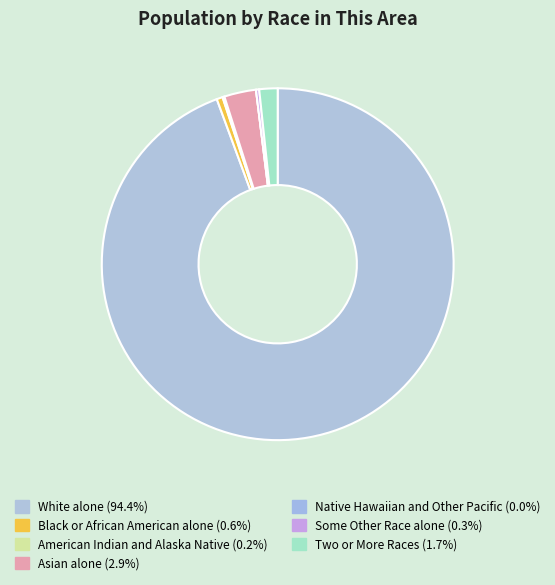

True or false: Some Other Race alone accounts for 0% of the total.

True